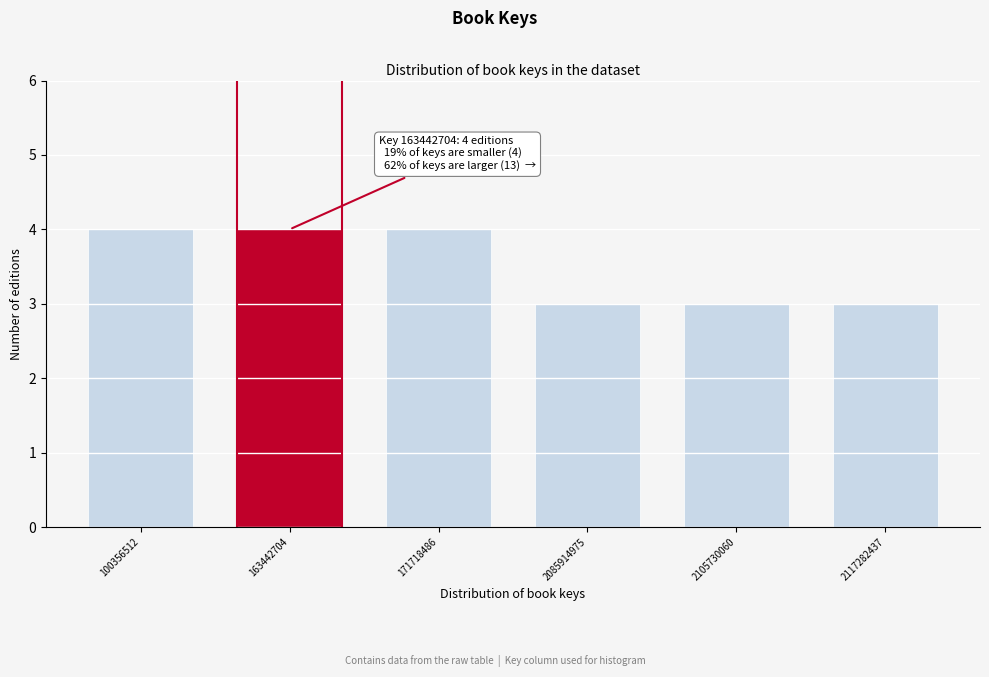

Reading left to right, transcribe all the data shown in this chart.

100356512=4	163442704=4	171718486=4	2085914975=3	2105730060=3	2117282437=3